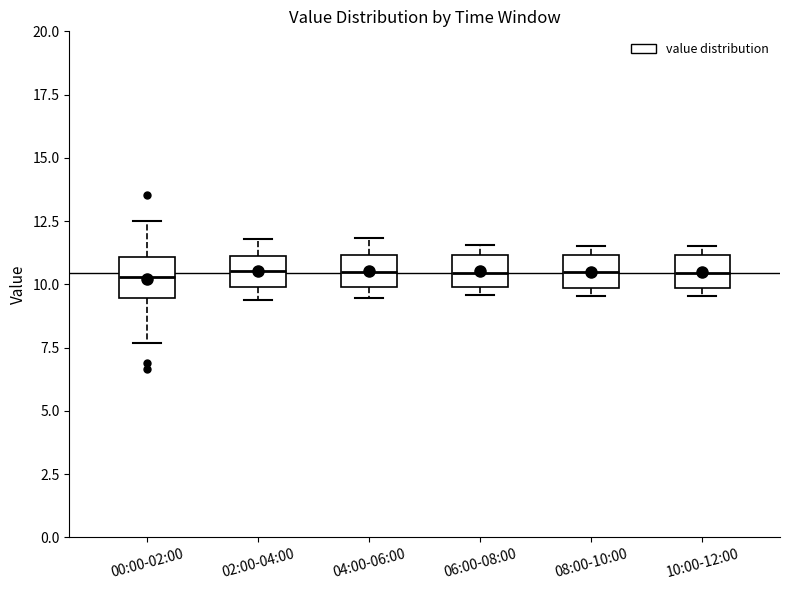

Where is the upper edge of the box for 08:00-10:00 on the y-axis? The values are not printed on the chart, so give them approximately, as read against the axis.

11.0